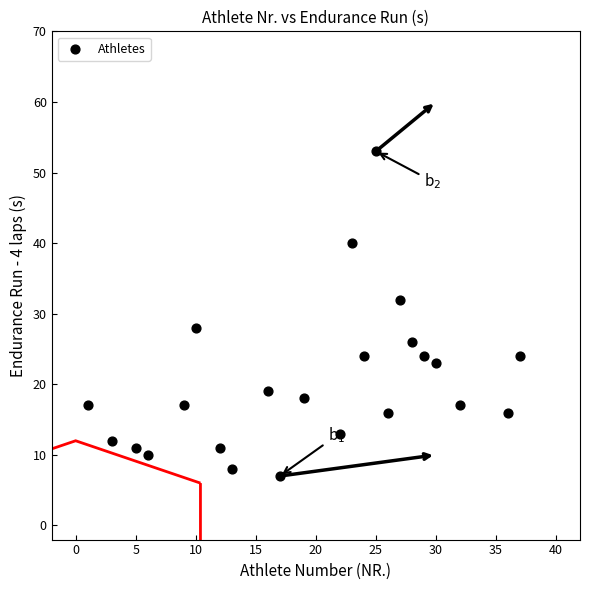

What is the range of Y values (max minus min)?

46